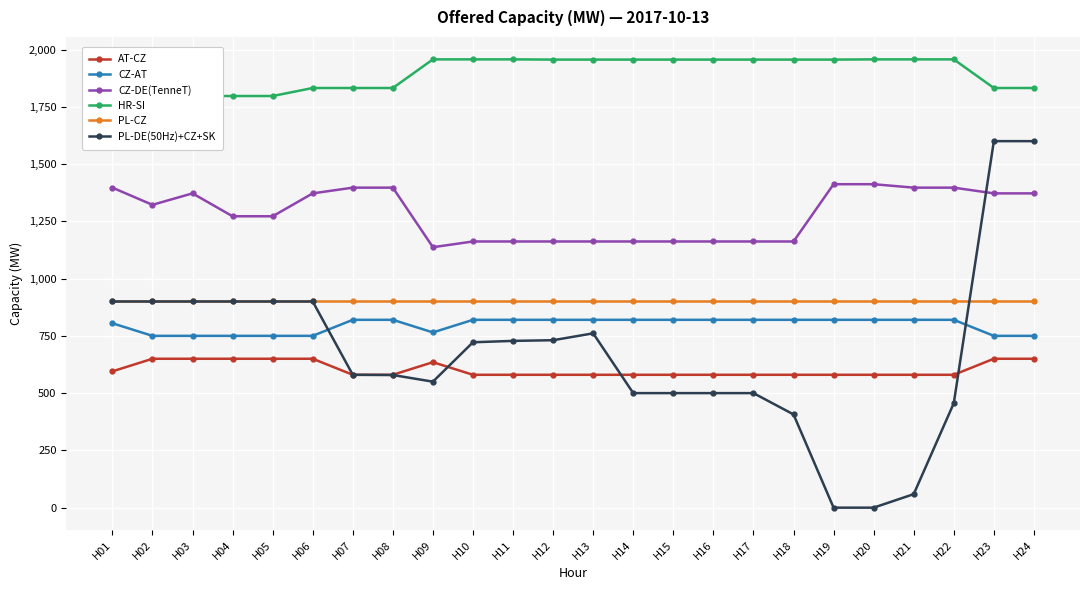

True or false: AT-CZ and HR-SI cross at least once.

False